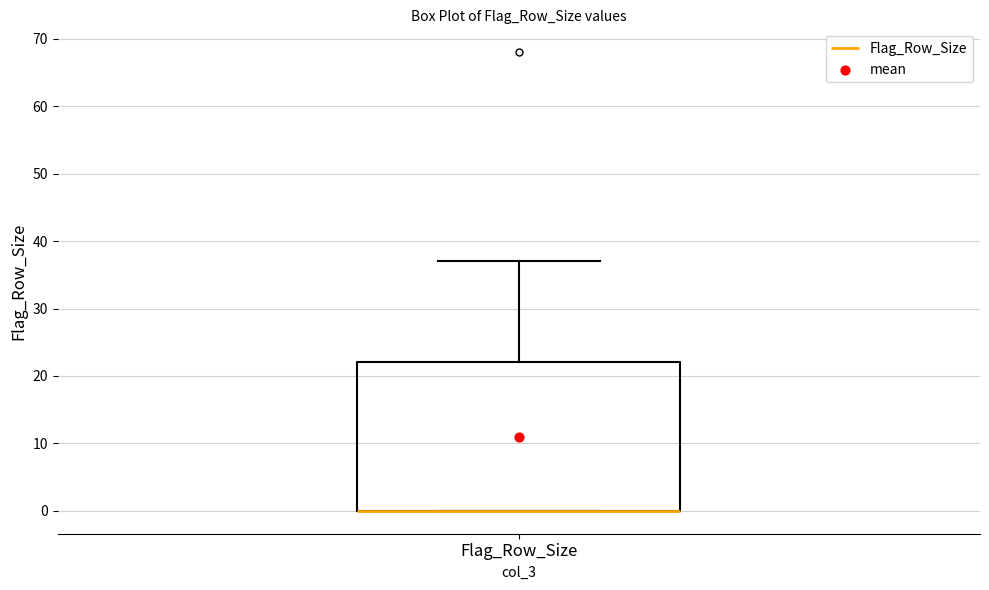

Where is the lower edge of the box for Flag_Row_Size on the y-axis? The values are not printed on the chart, so give them approximately, as read against the axis.

0